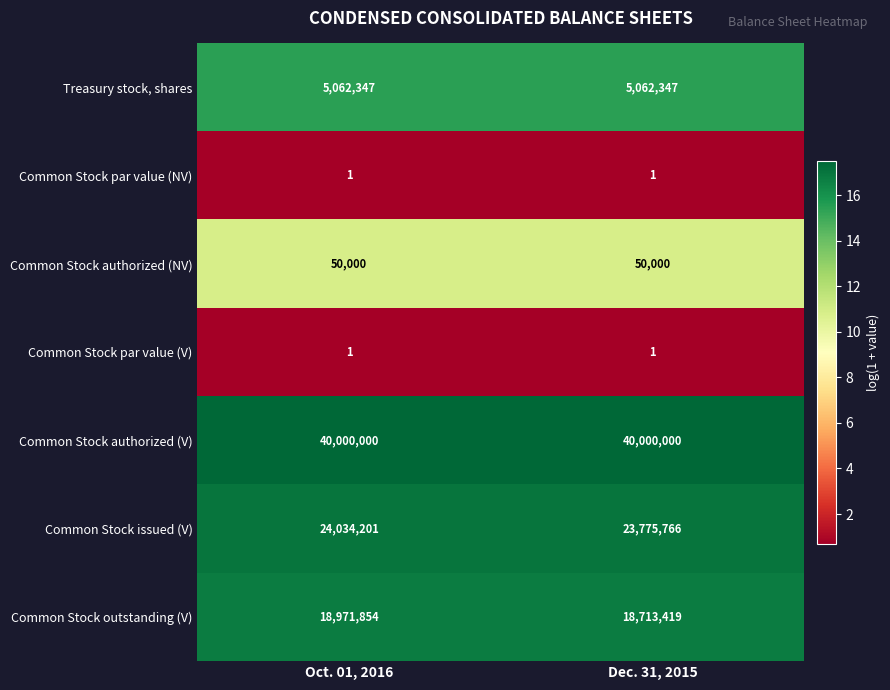

What is the greatest value displayed?

40000000